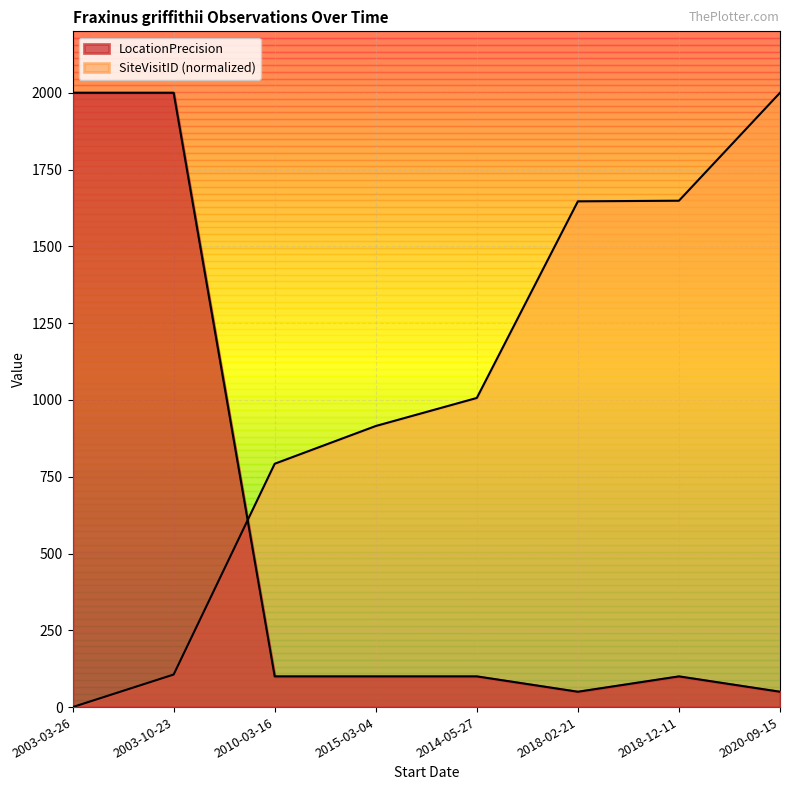

Between 2014-05-27 and 2018-02-21, which is larger?

2014-05-27